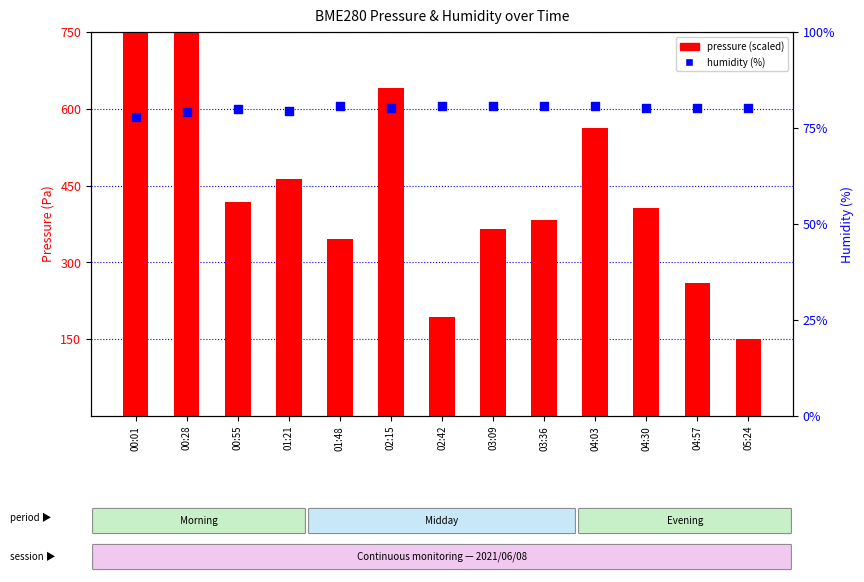

Which series has the largest total across all categories?

pressure (scaled)